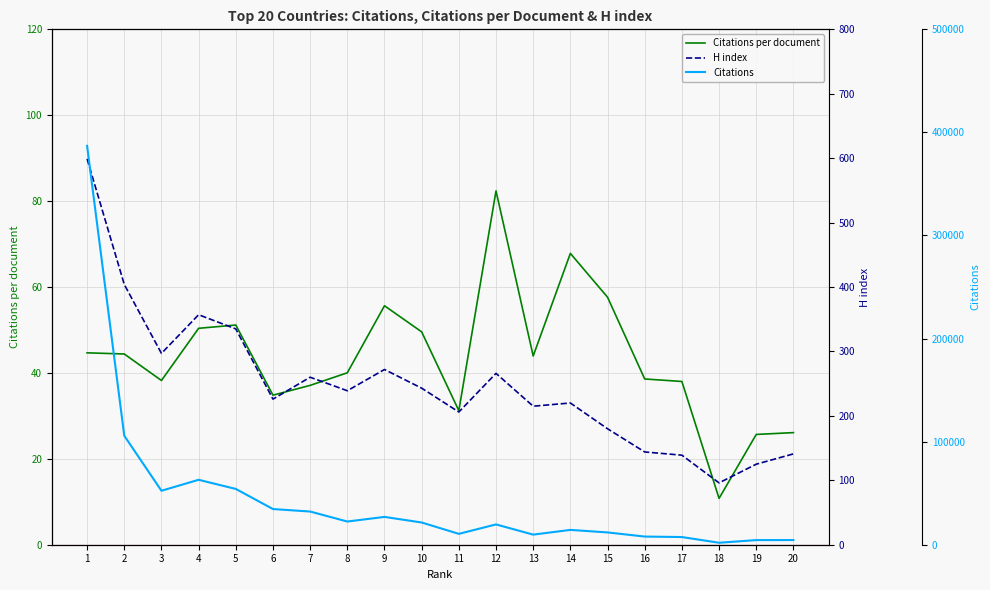

Reading right to left, transcribe all the data shown in this chart.

Citations per document: 20=26.1	19=25.7	18=10.8	17=38.0	16=38.6	15=57.6	14=67.8	13=43.9	12=82.4	11=31.2	10=49.6	9=55.6	8=40.0	7=37.1	6=34.8	5=51.1	4=50.4	3=38.2	2=44.4	1=44.7
H index: 20=141.0	19=125.0	18=96.0	17=139.0	16=144.0	15=180.0	14=220.0	13=215.0	12=266.0	11=206.0	10=243.0	9=272.0	8=239.0	7=260.0	6=226.0	5=335.0	4=357.0	3=297.0	2=404.0	1=599.0
Citations: 20=4516.0	19=4494.0	18=1910.0	17=7449.0	16=7910.0	15=11930.0	14=14379.0	13=9798.0	12=19689.0	11=10549.0	10=21559.0	9=26985.0	8=22497.0	7=32200.0	6=34611.0	5=54119.0	4=62990.0	3=52356.0	2=105737.0	1=386951.0